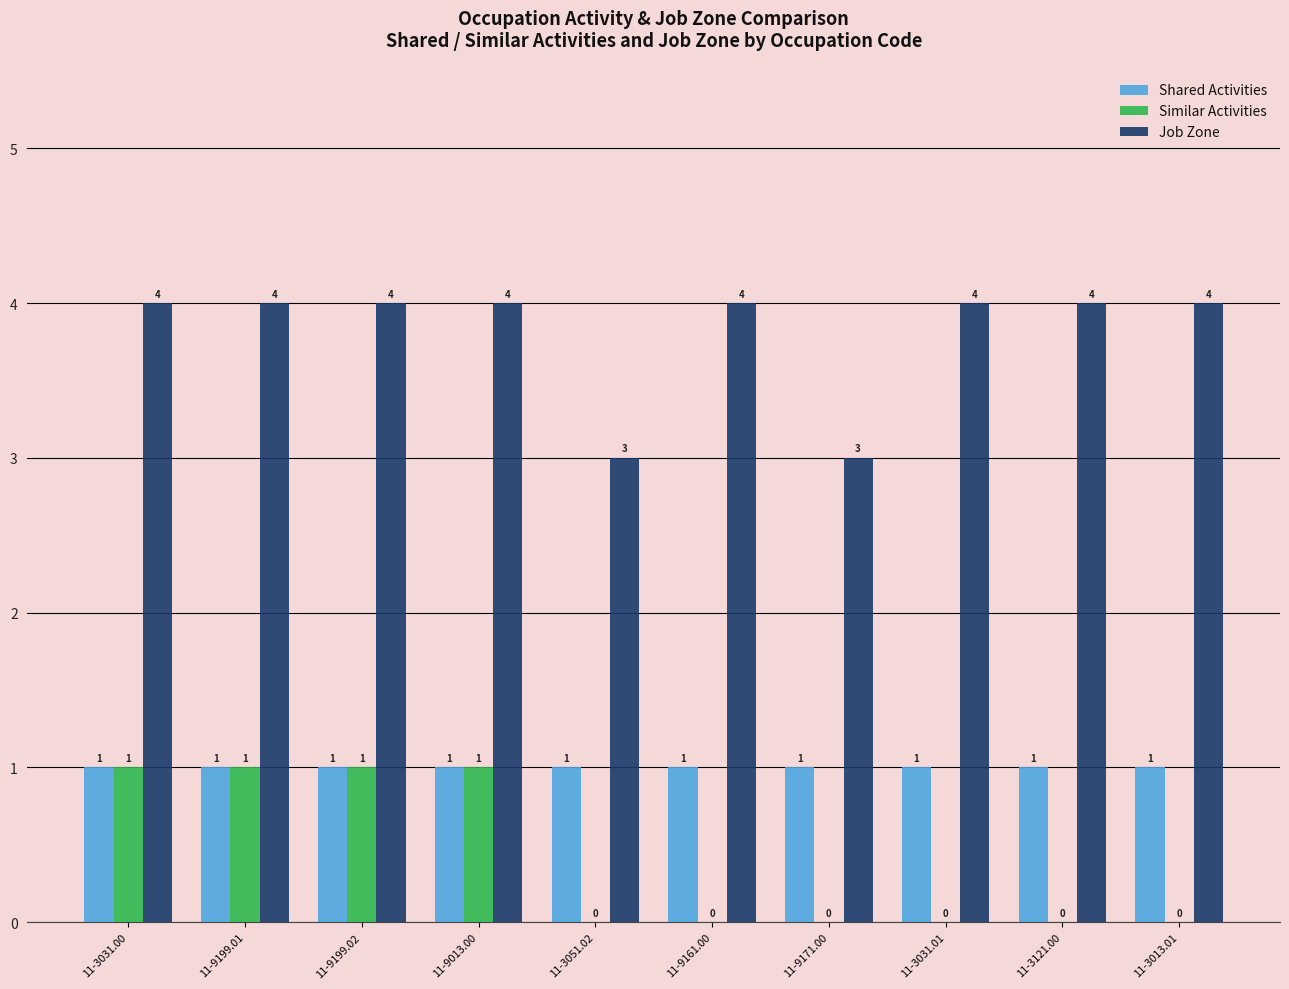

What is the sum of all Similar Activities values?

4